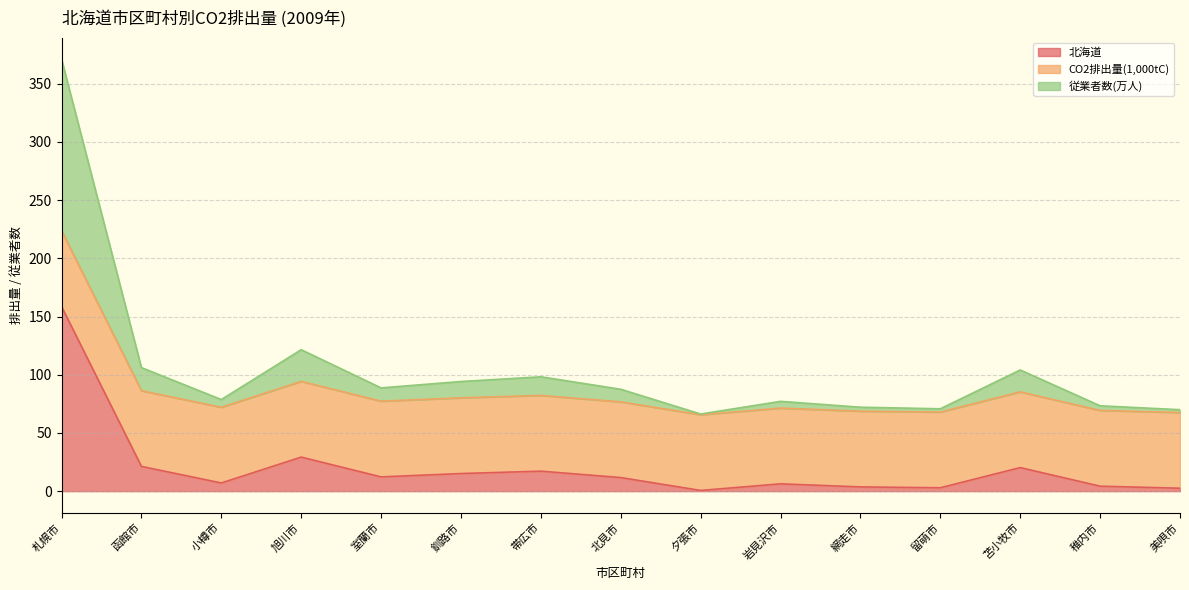

At which category is the sum across all series the highest?

札幌市